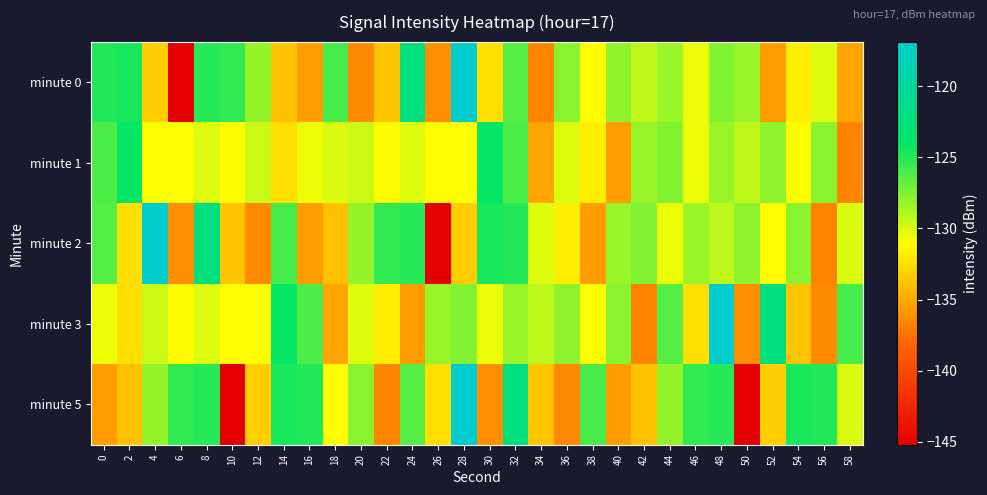

Reading left to right, list all the values displayed in this chart.

minute 0: 0=-124.9	2=-124.7	4=-133.3	6=-145.2	8=-125.1	10=-125.3	12=-128.2	14=-133.9	16=-135.6	18=-126.0	20=-136.4	22=-133.7	24=-122.3	26=-136.2	28=-116.9	30=-132.5	32=-126.4	34=-136.6	36=-127.8	38=-131.1	40=-127.9	42=-129.2	44=-128.2	46=-130.5	48=-127.6	50=-128.2	52=-135.6	54=-131.8	56=-130.1	58=-135.2
minute 1: 0=-126.1	2=-124.2	4=-131.0	6=-131.2	8=-130.1	10=-131.2	12=-129.5	14=-132.6	16=-130.6	18=-130.0	20=-129.5	22=-131.2	24=-130.1	26=-131.2	28=-131.0	30=-124.2	32=-126.1	34=-135.2	36=-130.1	38=-131.8	40=-135.6	42=-128.2	44=-127.6	46=-130.5	48=-128.2	50=-129.2	52=-127.9	54=-131.1	56=-127.8	58=-136.6
minute 2: 0=-126.4	2=-132.5	4=-116.9	6=-136.2	8=-122.3	10=-133.7	12=-136.4	14=-126.0	16=-135.6	18=-133.9	20=-128.2	22=-125.3	24=-125.1	26=-145.2	28=-133.3	30=-124.7	32=-124.9	34=-130.1	36=-131.8	38=-135.6	40=-128.2	42=-127.6	44=-130.5	46=-128.2	48=-129.2	50=-127.9	52=-131.1	54=-127.8	56=-136.6	58=-130.0
minute 3: 0=-130.6	2=-132.6	4=-129.5	6=-131.2	8=-130.1	10=-131.2	12=-131.0	14=-124.2	16=-126.1	18=-135.2	20=-130.1	22=-131.8	24=-135.6	26=-128.2	28=-127.6	30=-130.5	32=-128.2	34=-129.2	36=-127.9	38=-131.1	40=-127.8	42=-136.6	44=-126.4	46=-132.5	48=-116.9	50=-136.2	52=-122.3	54=-133.7	56=-136.4	58=-126.0
minute 5: 0=-135.6	2=-133.9	4=-128.2	6=-125.3	8=-125.1	10=-145.2	12=-133.3	14=-124.7	16=-124.9	18=-131.1	20=-127.8	22=-136.6	24=-126.4	26=-132.5	28=-116.9	30=-136.2	32=-122.3	34=-133.7	36=-136.4	38=-126.0	40=-135.6	42=-133.9	44=-128.2	46=-125.3	48=-125.1	50=-145.2	52=-133.3	54=-124.7	56=-124.9	58=-130.0